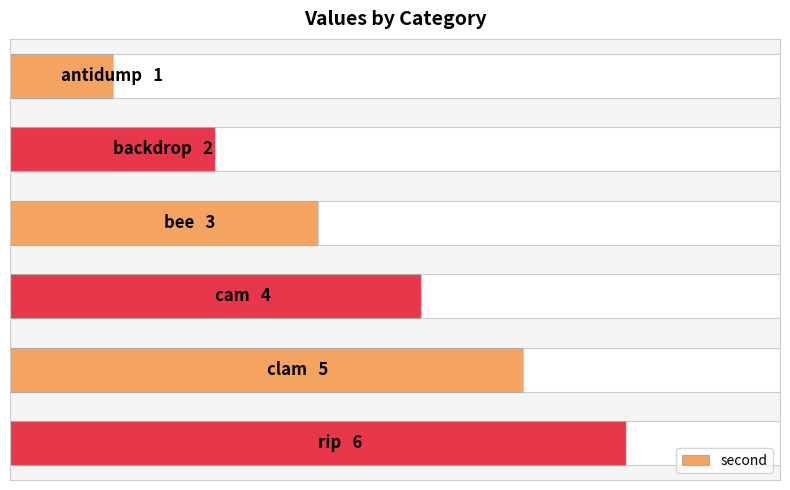

What is the greatest value displayed?

6